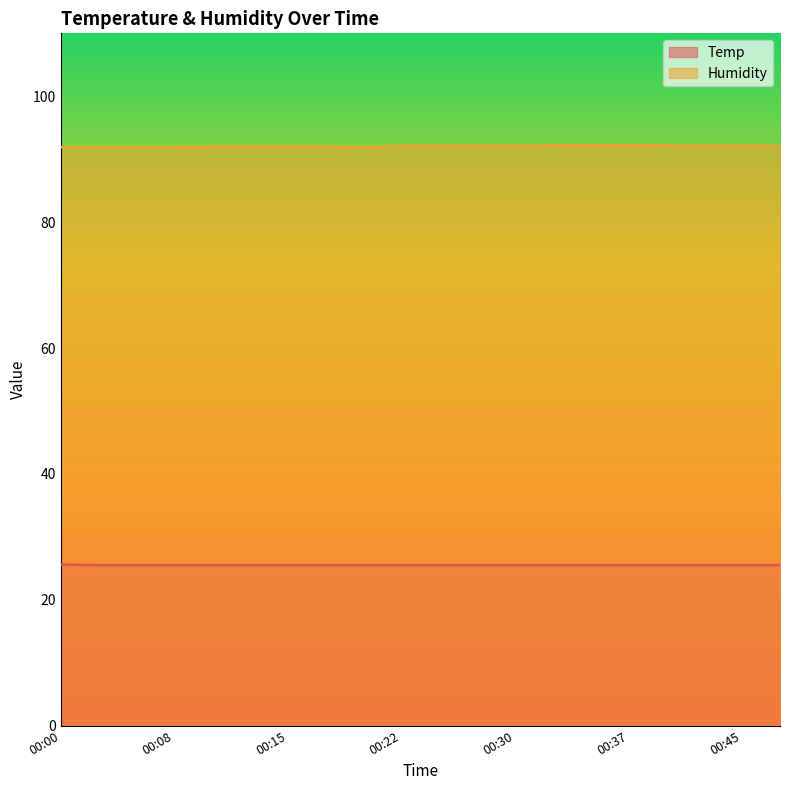

What are all the series names shown in the legend?

Temp, Humidity